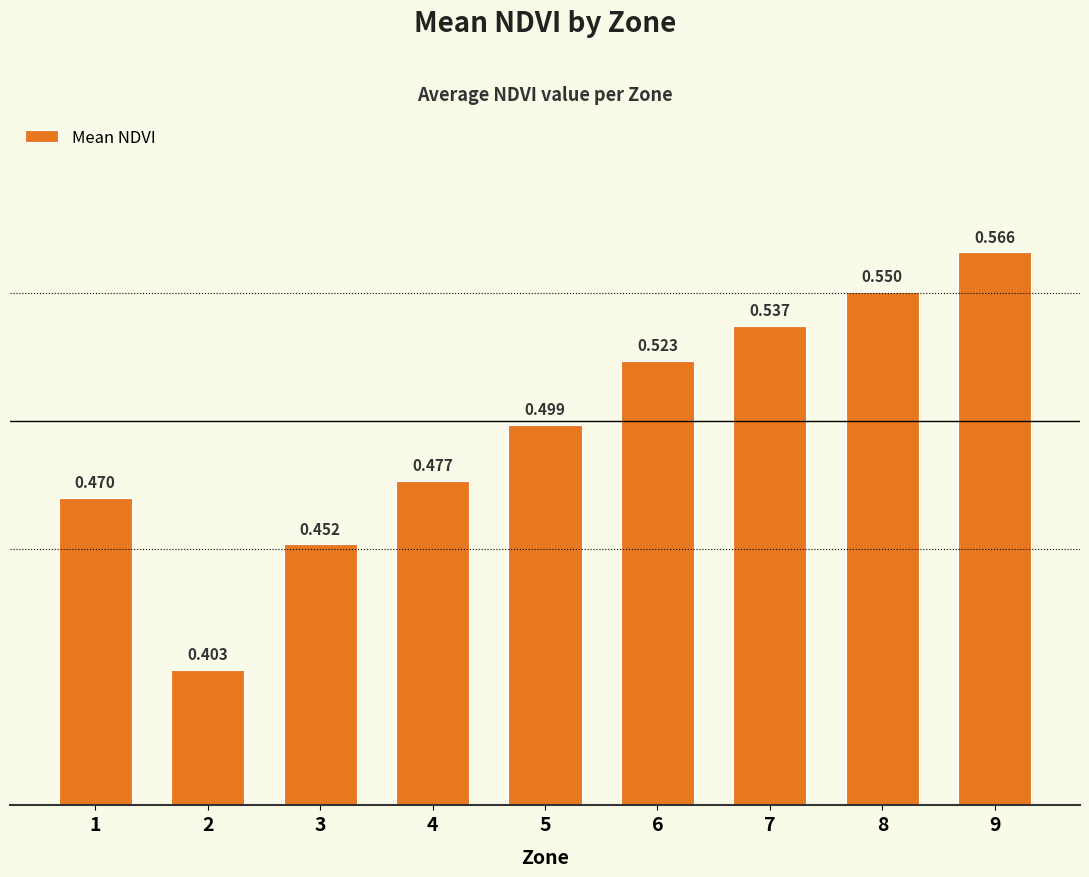

How many categories are shown in the chart?

9